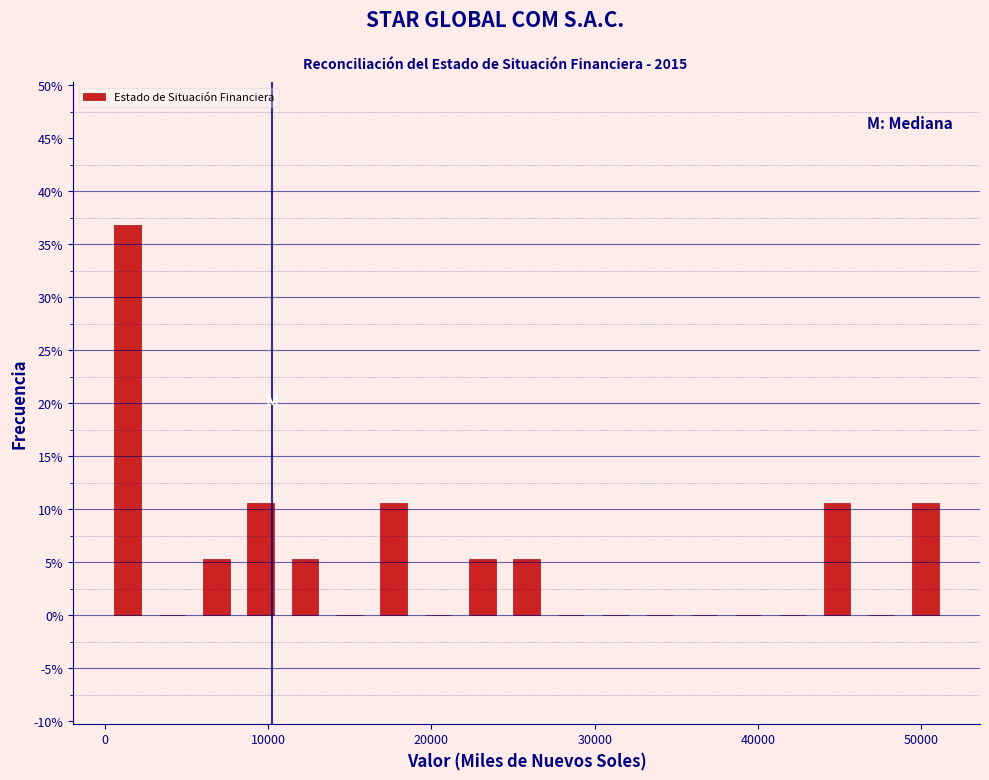

Read against the x-axis, roughly where is the centre of the tallest bar?

1000